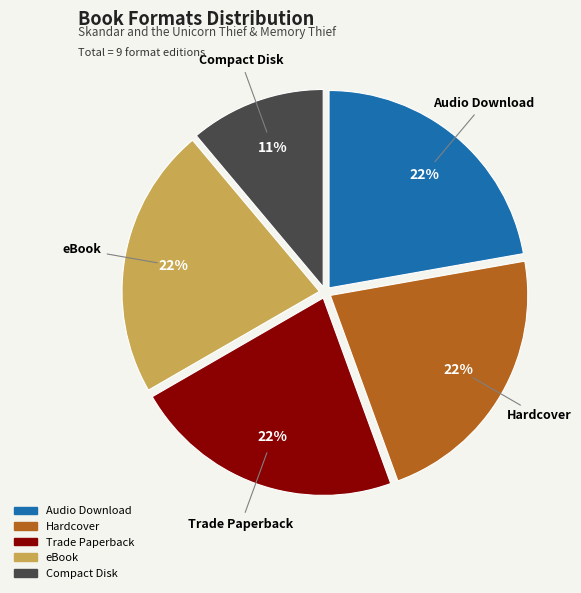

Is there any slice that represents more than half of the pie?

No